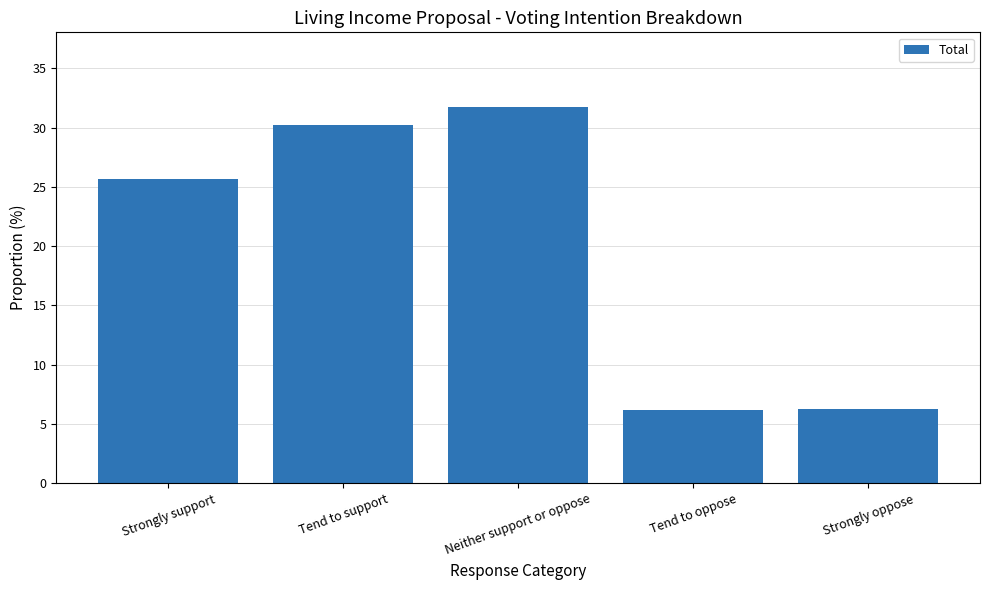

Which category has the highest value across all series?

Neither support or oppose